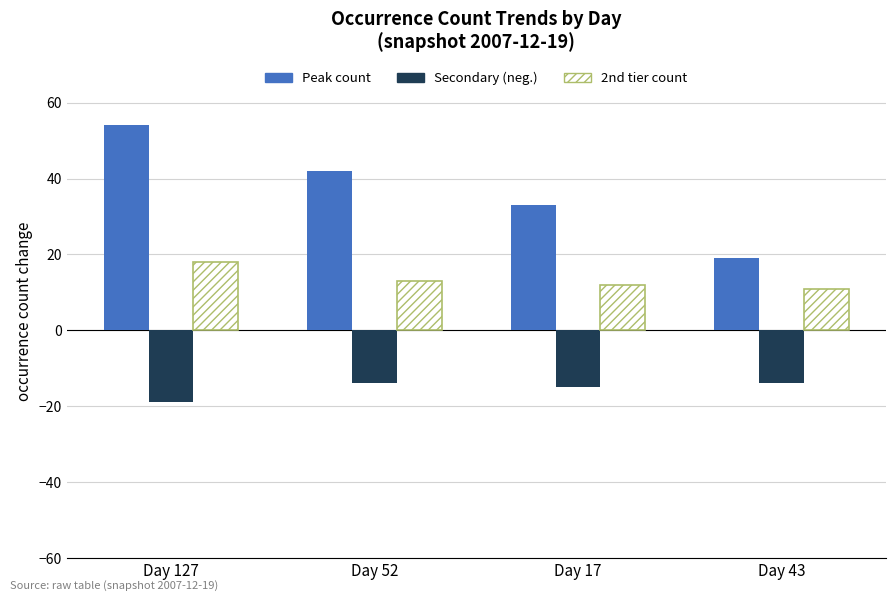

What is the spread (max minus min) of values at Day 52?

56